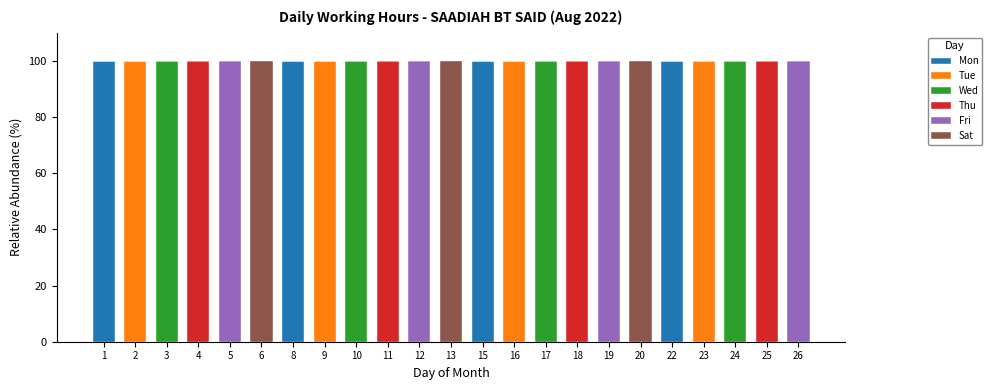

Is it true that Mon equals 0 at 19?

True